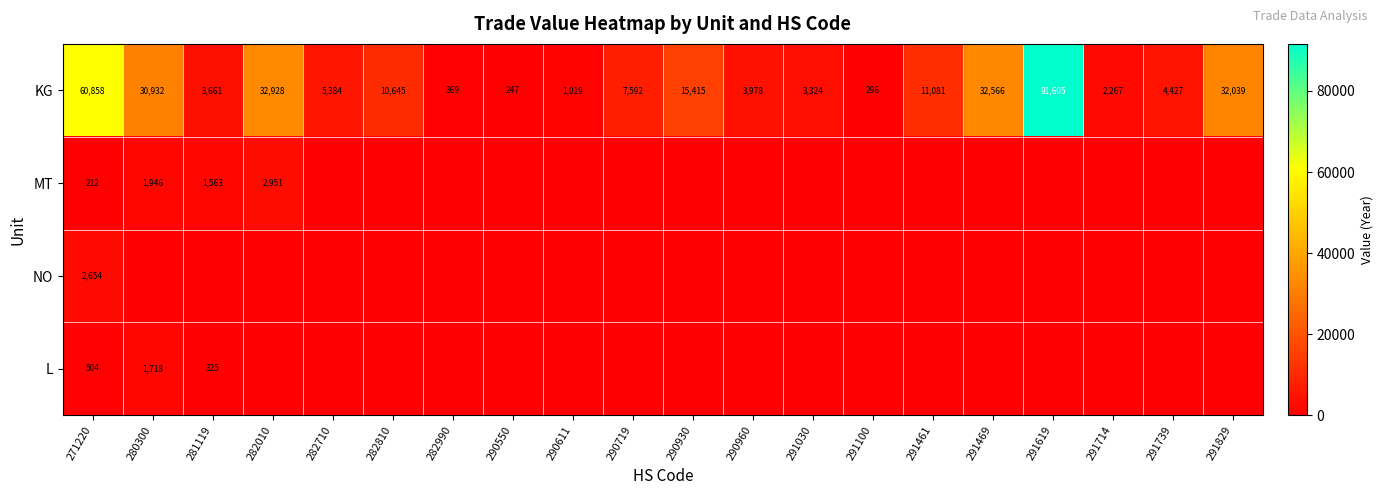

What is the spread (max minus min) of values at 282710?

5384